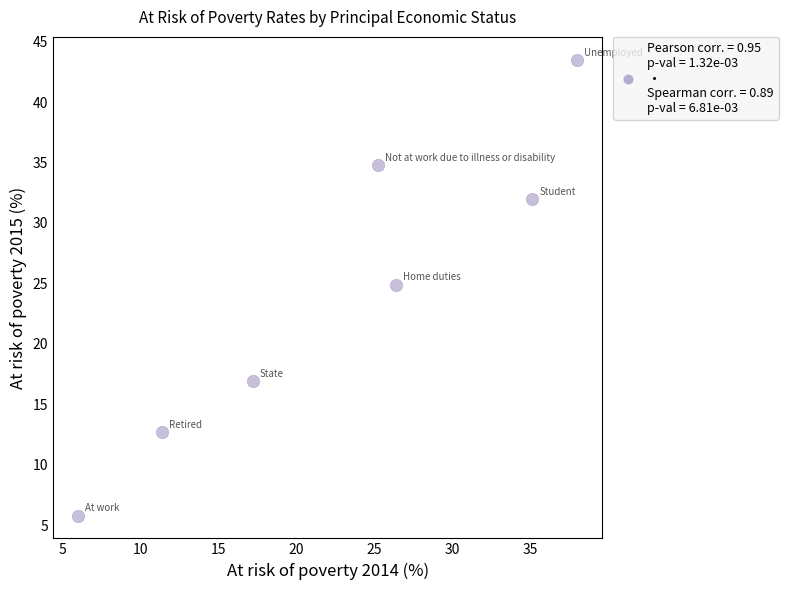

What is the average Y value?

24.4